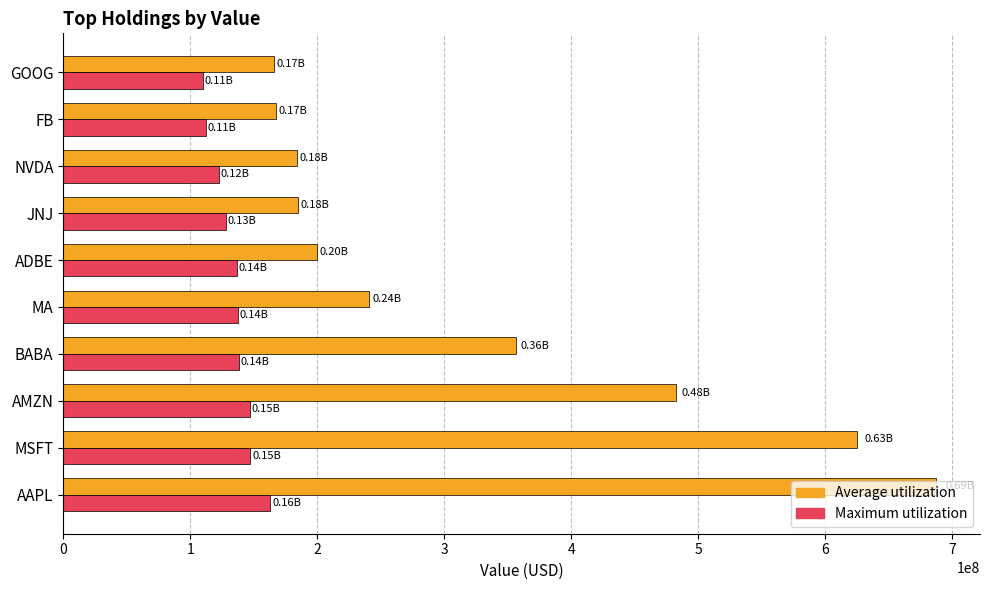

Between AAPL and FB, which series saw the biggest shift?

Average utilization